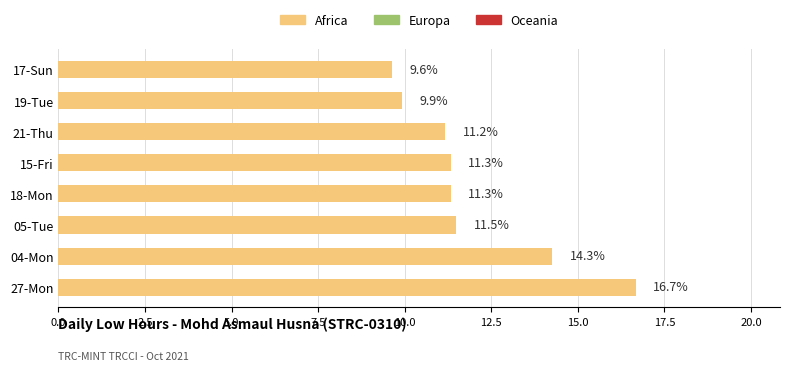

Which has a higher value, 18-Mon or 27-Mon?

27-Mon